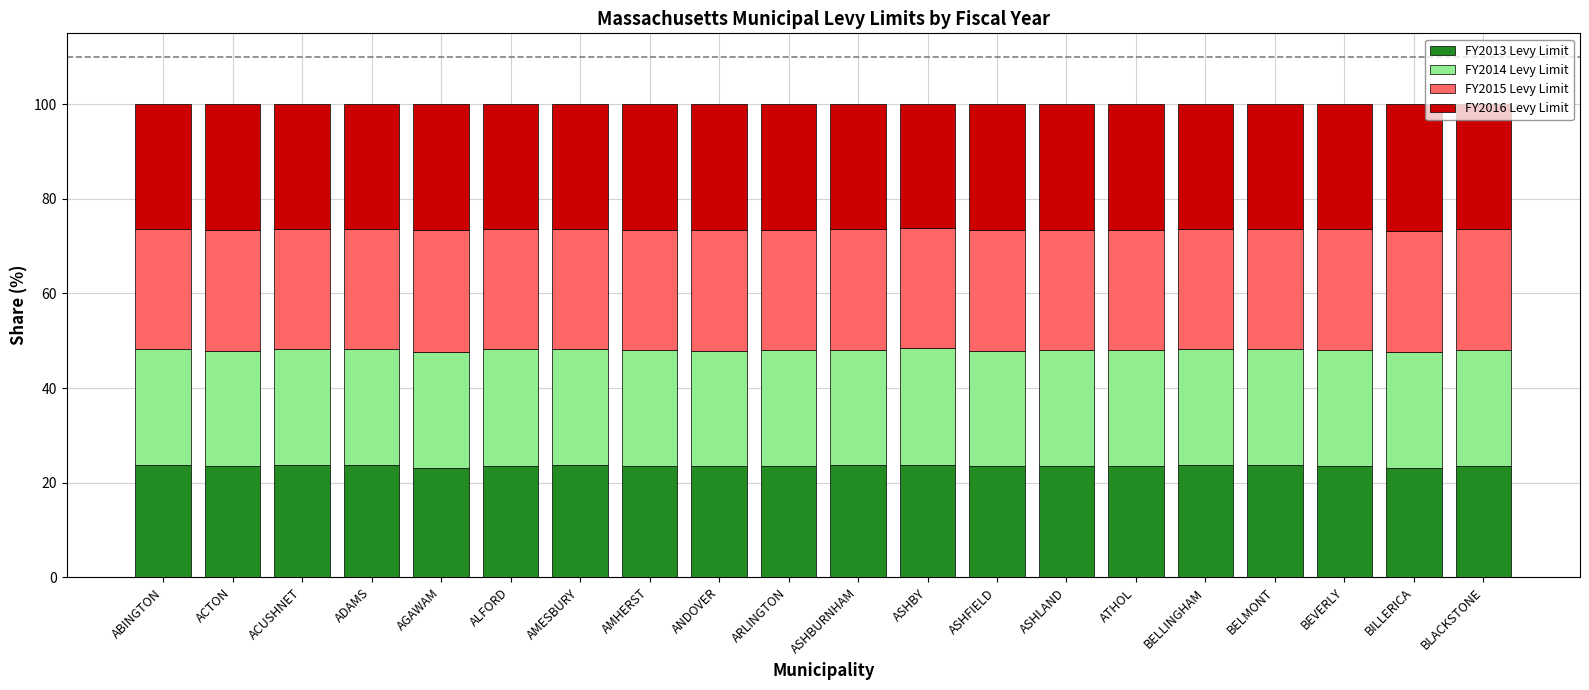

Count the number of categories in the chart.

20